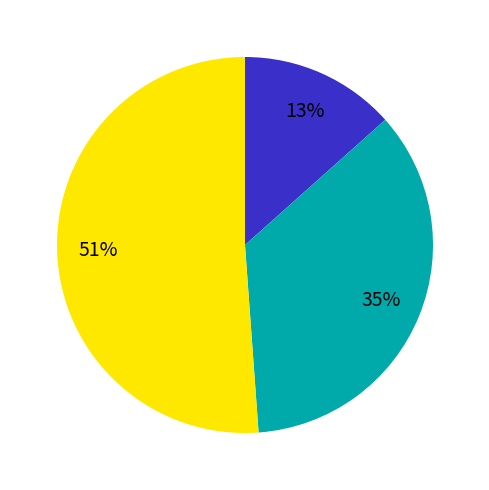

Is there any slice that represents more than half of the pie?

Yes